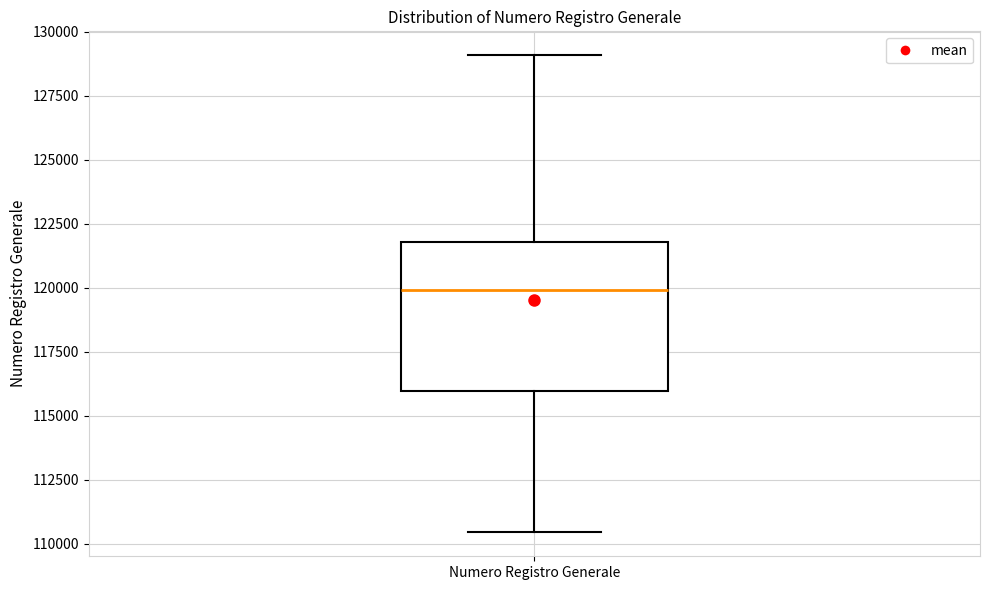

Read this box plot against the y-axis: the position of the median line, the range covered by the box, and the ends of both whiskers. The values are not printed on the chart, so give them approximately, as read against the axis.

median 120000, box 116000 to 122000, whiskers 110500 to 129000